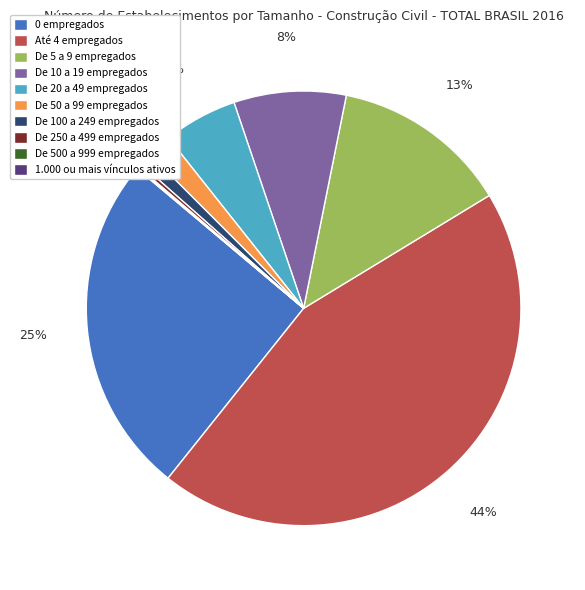

Combined, do De 50 a 99 empregados and Até 4 empregados account for over 50%?

No